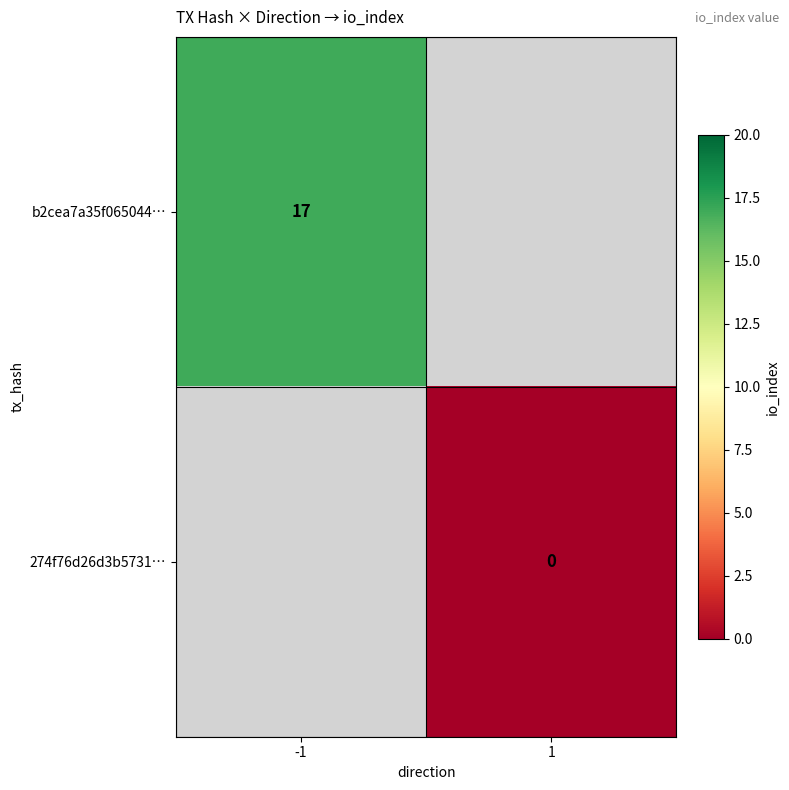

True or false: b2cea7a35f065044… has a value of 17 at -1.

True